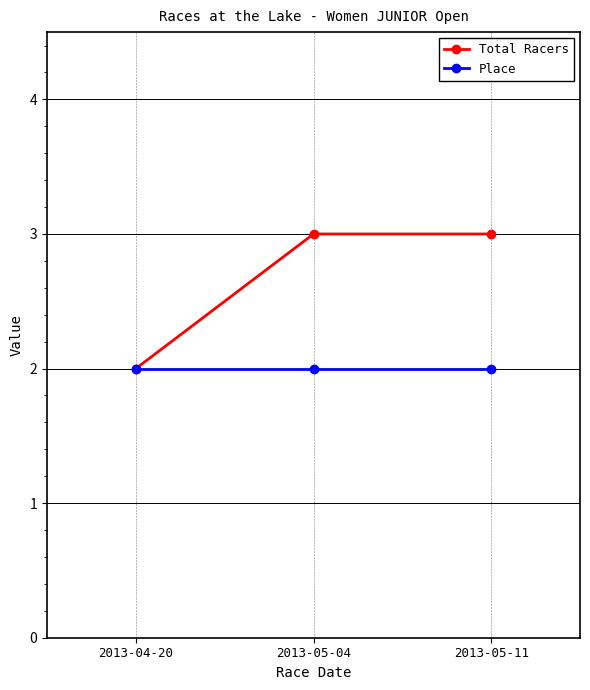

What is the sum of the Place values at 2013-05-04 and 2013-04-20?

4